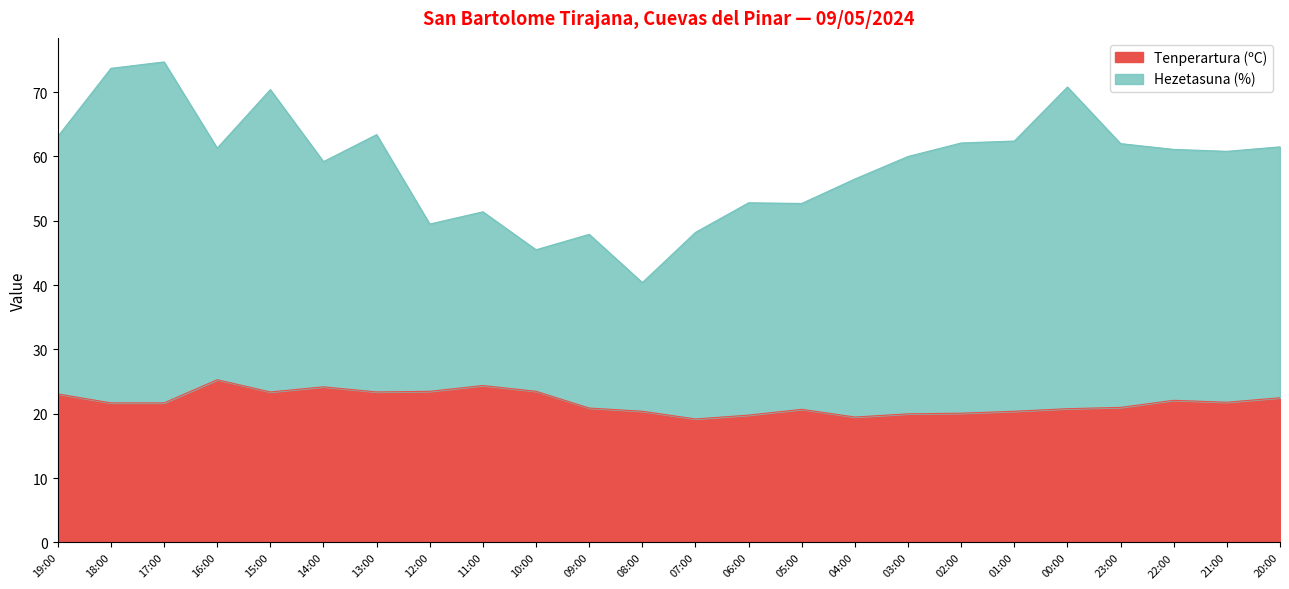

How many interior local peaks does the Tenperartura (ºC) series have?

5